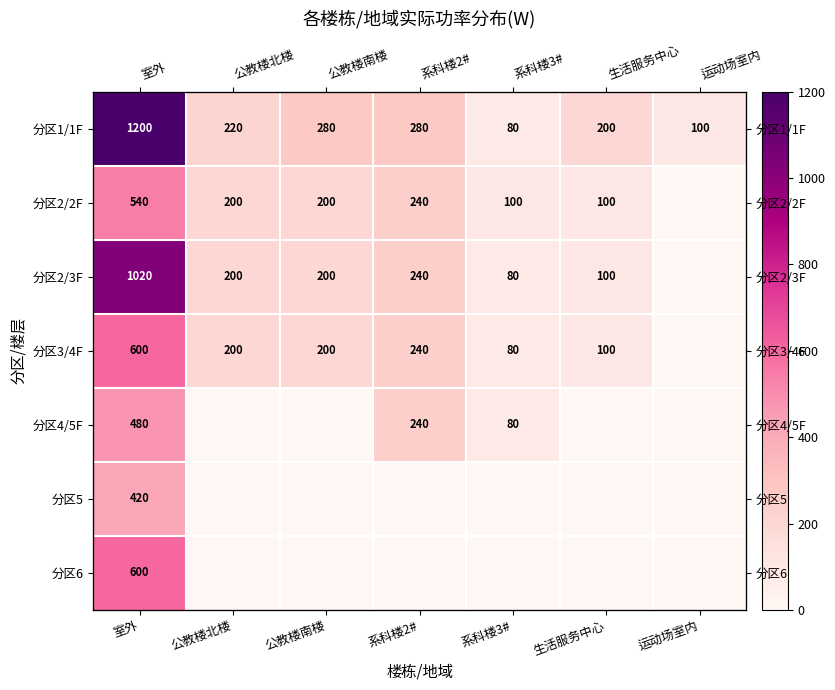

How many values in the 分区2/3F series exceed 200?

2